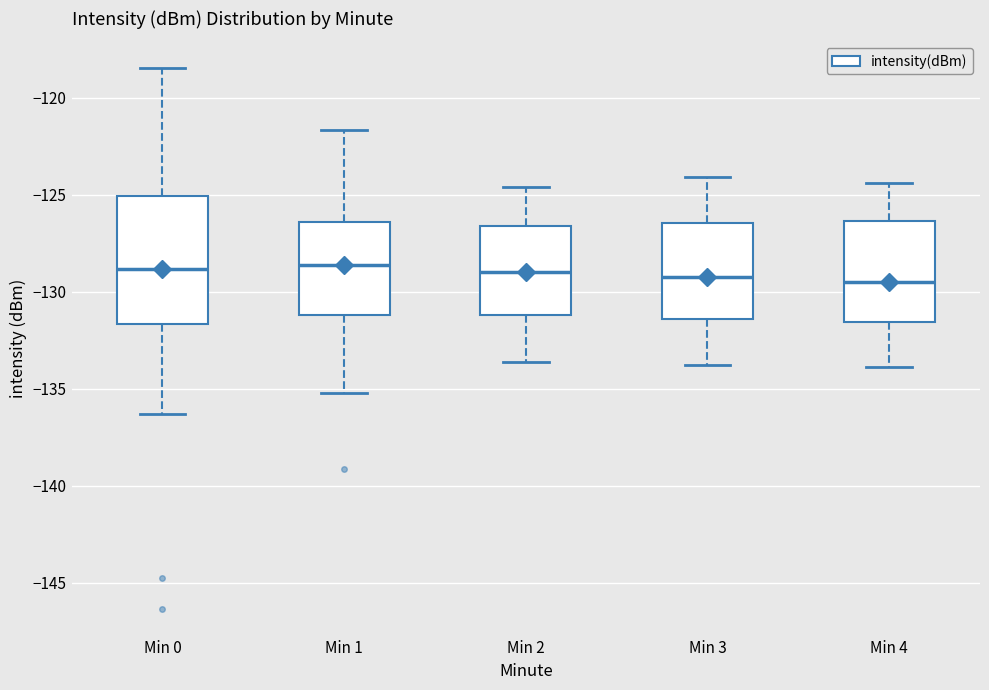

Reading left to right, read every box against the y-axis: the position of its median line, the range the box covers, and the ends of its whiskers. The values are not printed on the chart, so give them approximately, as read against the axis.

Min 0: median -129.0, box -131.5 to -125.0, whiskers -136.5 to -118.5
Min 1: median -128.5, box -131.0 to -126.5, whiskers -135.0 to -121.5
Min 2: median -129.0, box -131.0 to -126.5, whiskers -133.5 to -124.5
Min 3: median -129.0, box -131.5 to -126.5, whiskers -134.0 to -124.0
Min 4: median -129.5, box -131.5 to -126.5, whiskers -134.0 to -124.5